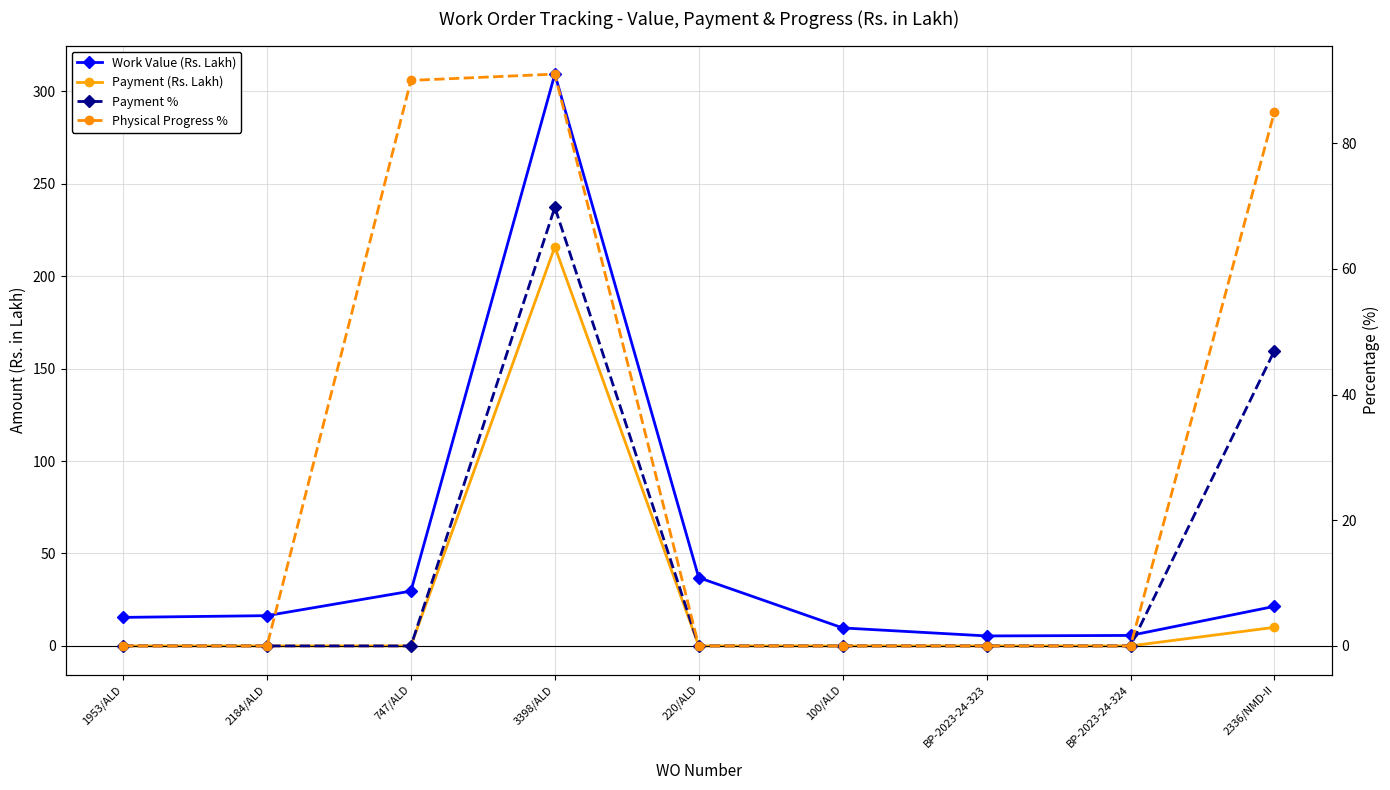

Reading left to right, what are all the values shown in this chart?

Work Value (Rs. Lakh): 1953/ALD=15.4	2184/ALD=16.4	747/ALD=29.6	3398/ALD=309.2	220/ALD=36.9	100/ALD=9.7	BP-2023-24-323=5.4	BP-2023-24-324=5.7	2336/NMD-II=21.4
Payment (Rs. Lakh): 1953/ALD=0.0	2184/ALD=0.0	747/ALD=0.0	3398/ALD=215.8	220/ALD=0.0	100/ALD=0.0	BP-2023-24-323=0.0	BP-2023-24-324=0.0	2336/NMD-II=10.1
Payment %: 1953/ALD=0.0	2184/ALD=0.0	747/ALD=0.0	3398/ALD=69.8	220/ALD=0.0	100/ALD=0.0	BP-2023-24-323=0.0	BP-2023-24-324=0.0	2336/NMD-II=47.0
Physical Progress %: 1953/ALD=0.0	2184/ALD=0.0	747/ALD=90.0	3398/ALD=91.0	220/ALD=0.0	100/ALD=0.0	BP-2023-24-323=0.0	BP-2023-24-324=0.0	2336/NMD-II=85.0